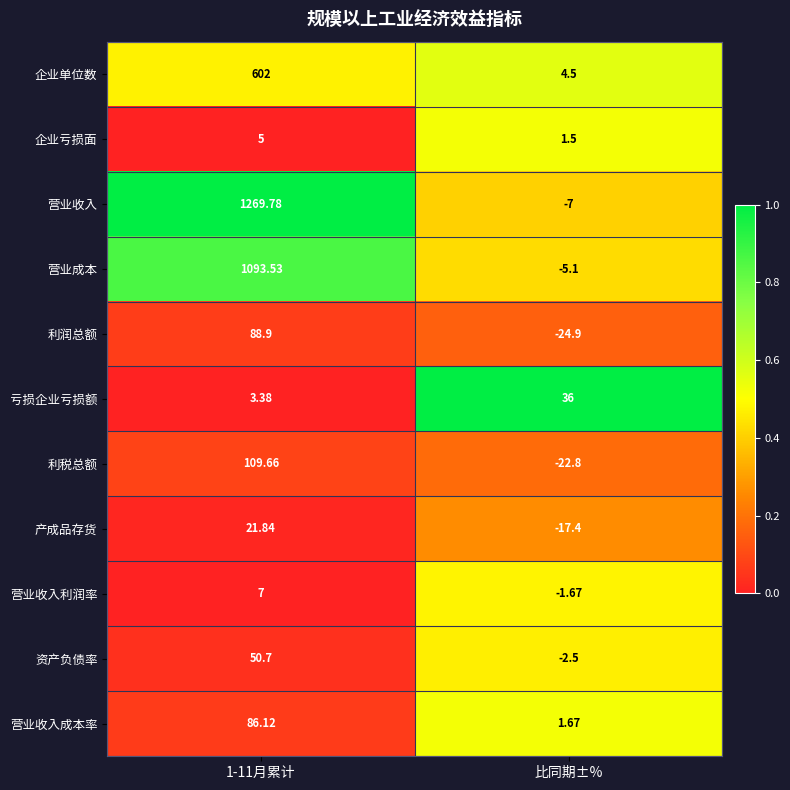

Rank the series at 比同期±% from highest to lowest value.

亏损企业亏损额, 企业单位数, 营业收入成本率, 企业亏损面, 营业收入利润率, 资产负债率, 营业成本, 营业收入, 产成品存货, 利税总额, 利润总额